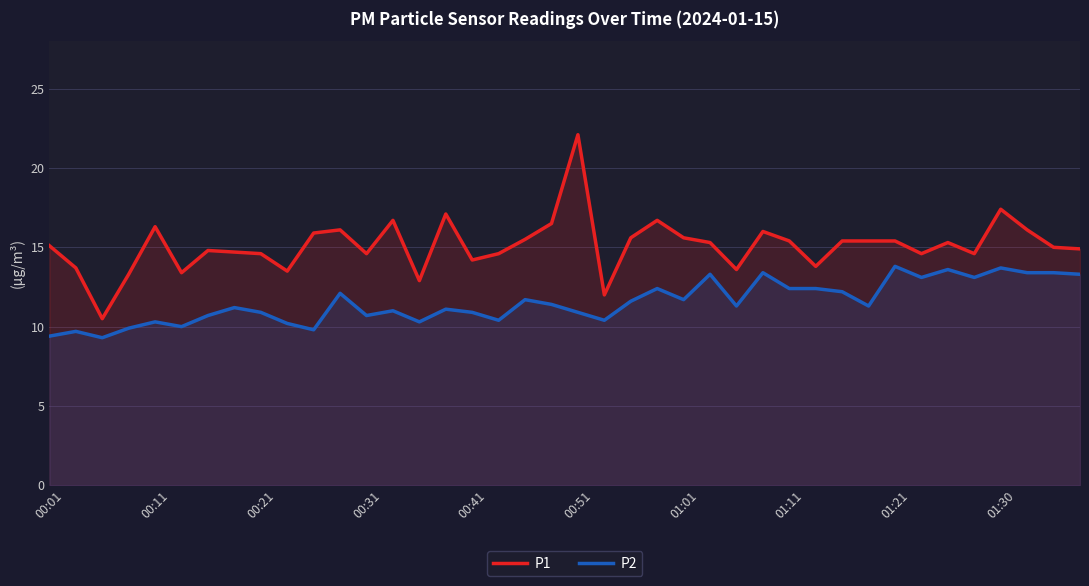

Which series changed the most between 19 and 22?

P1